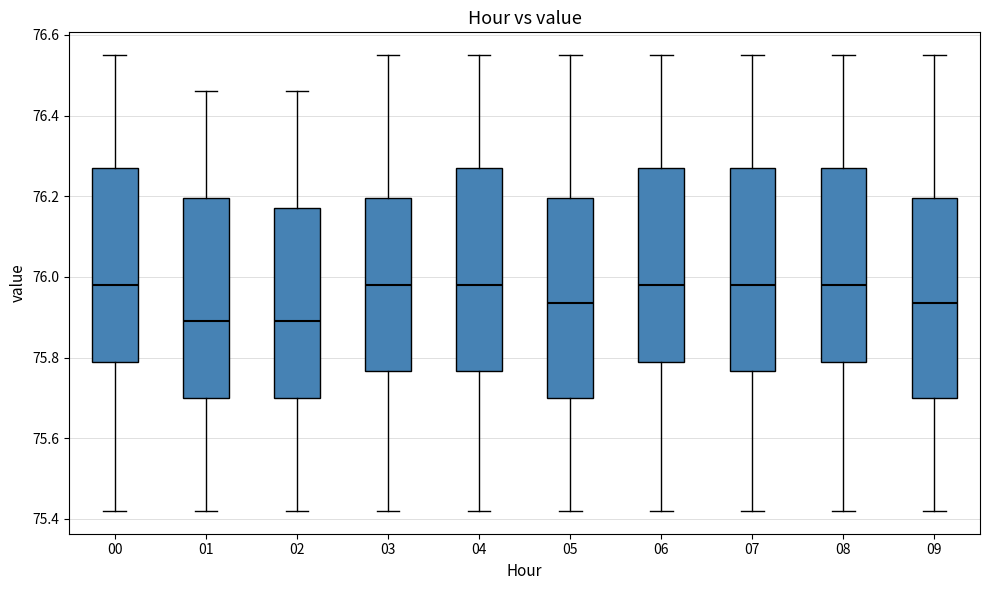

Reading left to right, transcribe this box plot: for each box, give where its median line is, the range the box spans, and where its two whiskers end, as read against the y-axis. The values are not printed on the chart, so give them approximately, as read against the axis.

00: median 75.98, box 75.80 to 76.28, whiskers 75.42 to 76.56
01: median 75.90, box 75.70 to 76.20, whiskers 75.42 to 76.46
02: median 75.90, box 75.70 to 76.18, whiskers 75.42 to 76.46
03: median 75.98, box 75.76 to 76.20, whiskers 75.42 to 76.56
04: median 75.98, box 75.76 to 76.28, whiskers 75.42 to 76.56
05: median 75.94, box 75.70 to 76.20, whiskers 75.42 to 76.56
06: median 75.98, box 75.80 to 76.28, whiskers 75.42 to 76.56
07: median 75.98, box 75.76 to 76.28, whiskers 75.42 to 76.56
08: median 75.98, box 75.80 to 76.28, whiskers 75.42 to 76.56
09: median 75.94, box 75.70 to 76.20, whiskers 75.42 to 76.56